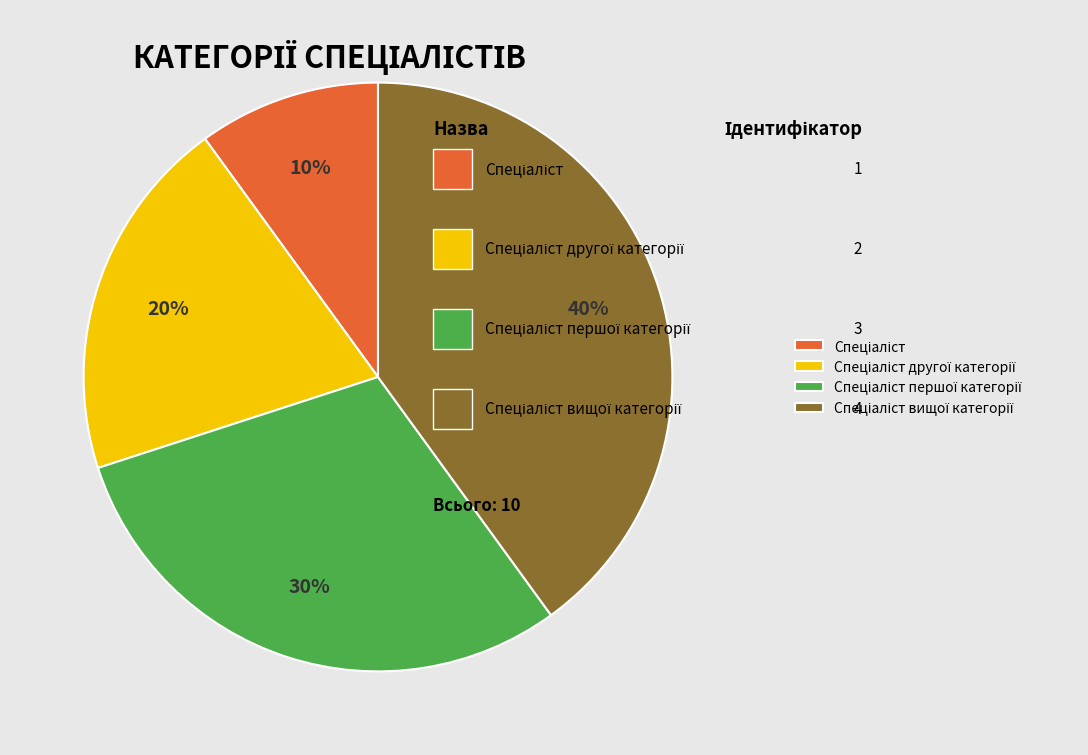

Count the number of slices in the pie.

4